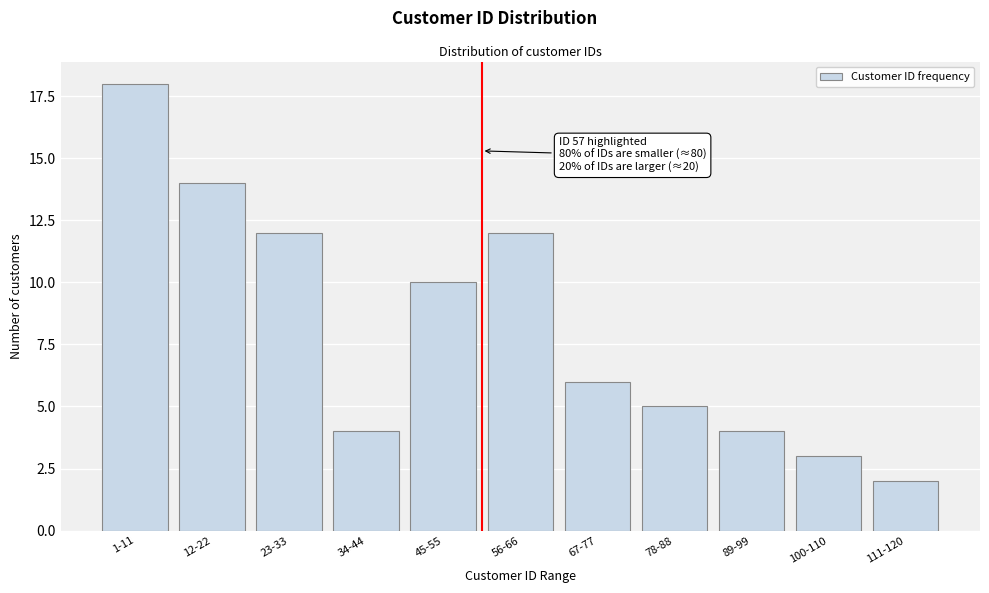

Reading left to right, transcribe all the data shown in this chart.

18	14	12	4	10	12	6	5	4	3	2